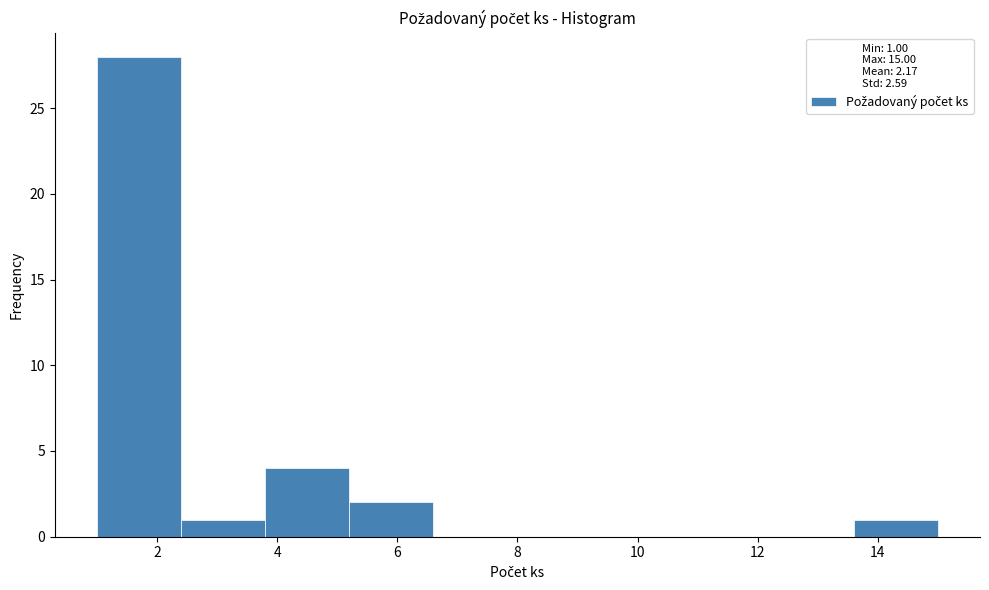

Reading left to right, list every bar in this chart as the range it spans on the x-axis followed by its height. The values are not printed on the chart, so give them approximately, as read against the axis.

1.0 to 2.4: 28
2.4 to 3.8: 1
3.8 to 5.2: 4
5.2 to 6.6: 2
6.6 to 8.0: 0
8.0 to 9.4: 0
9.4 to 10.8: 0
10.8 to 12.2: 0
12.2 to 13.6: 0
13.6 to 15.0: 1